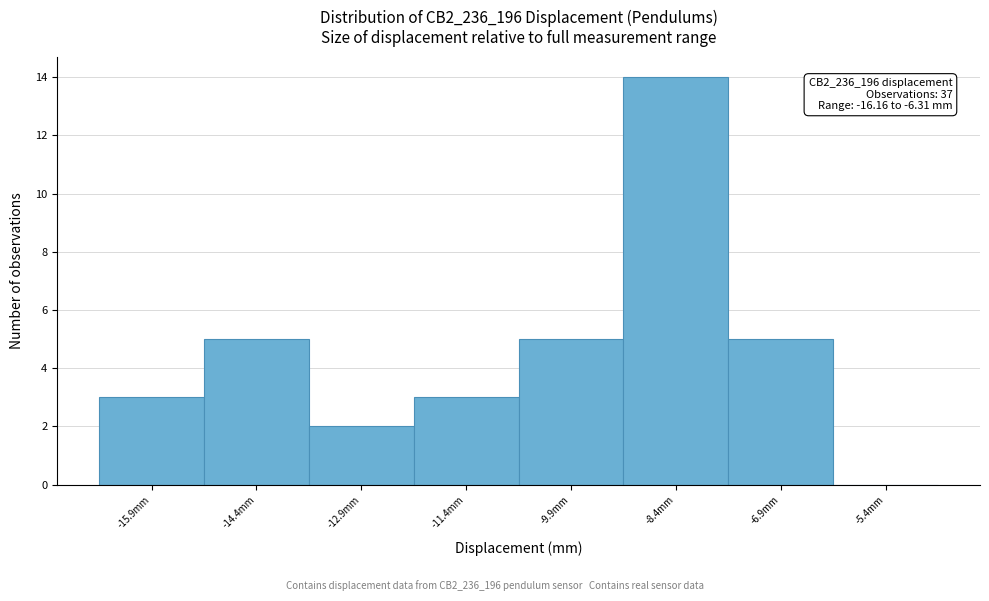

Which range on the x-axis has the tallest bar?

-9.2 to -7.6